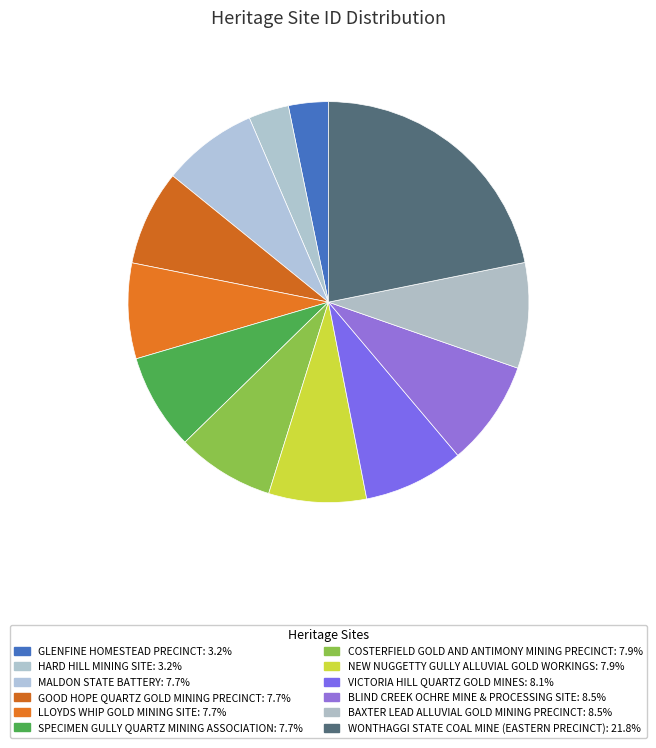

What is the smallest slice in the pie chart?

GLENFINE HOMESTEAD PRECINCT